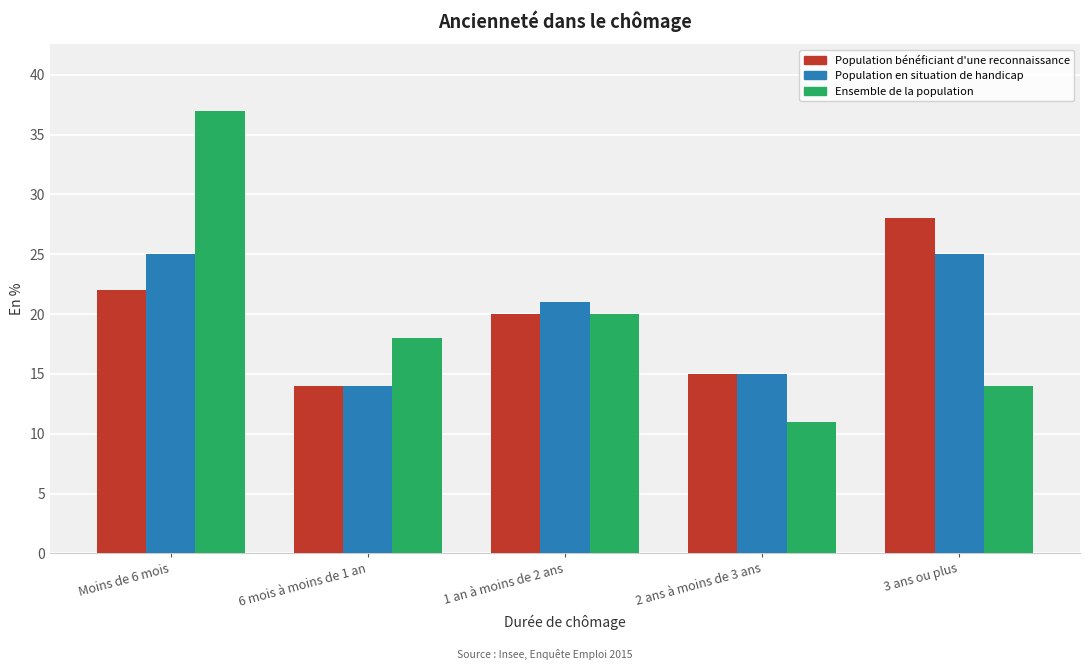

Reading left to right, list all the values displayed in this chart.

Population bénéficiant d'une reconnaissance: 22	14	20	15	28
Population en situation de handicap: 25	14	21	15	25
Ensemble de la population: 37	18	20	11	14